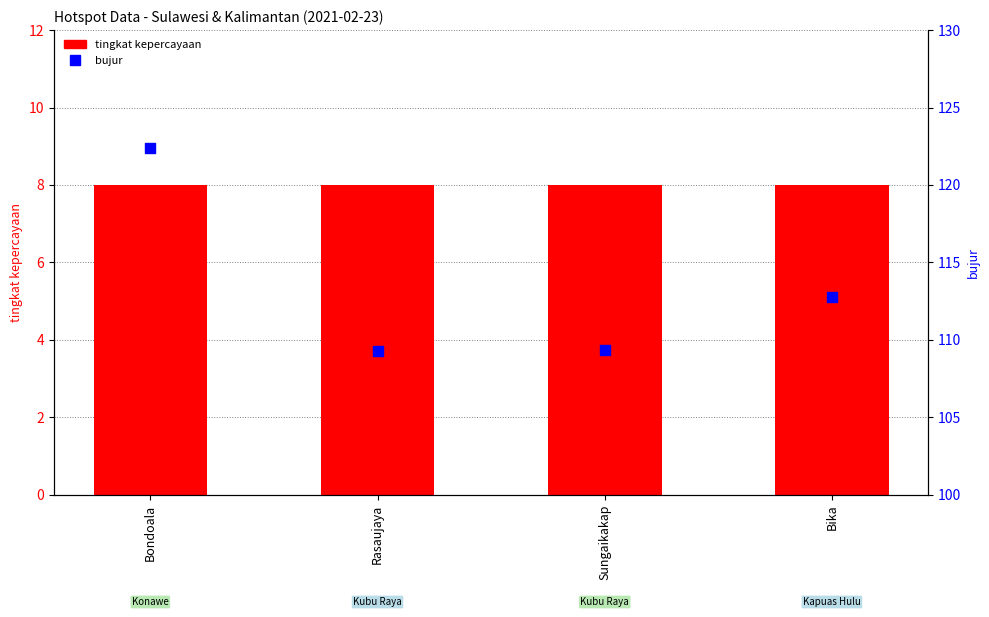

What is the total value across all series at Bika?

120.8